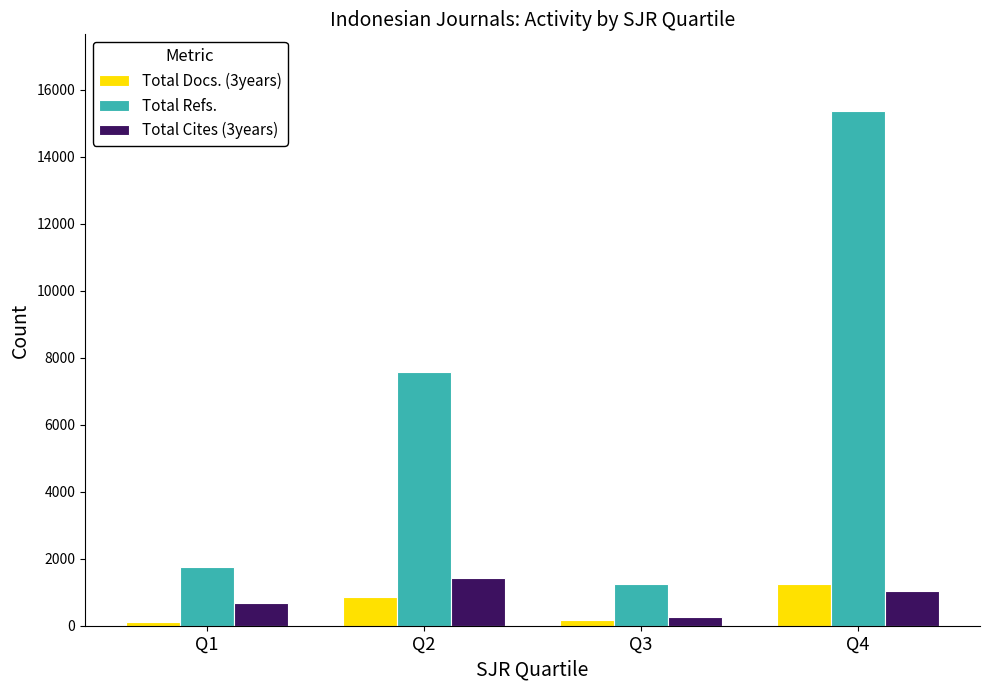

What value does the Total Cites (3years) series have at Q4, to the nearest 100?

1000